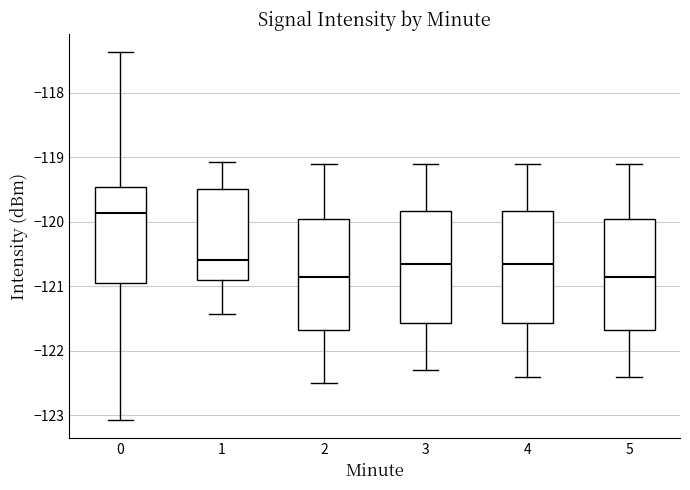

Reading left to right, transcribe this box plot: for each box, give where its median line is, the range the box spans, and where its two whiskers end, as read against the y-axis. The values are not printed on the chart, so give them approximately, as read against the axis.

0: median -119.9, box -121.0 to -119.5, whiskers -123.1 to -117.4
1: median -120.6, box -120.9 to -119.5, whiskers -121.4 to -119.1
2: median -120.8, box -121.7 to -119.9, whiskers -122.5 to -119.1
3: median -120.6, box -121.6 to -119.8, whiskers -122.3 to -119.1
4: median -120.6, box -121.6 to -119.8, whiskers -122.4 to -119.1
5: median -120.8, box -121.7 to -119.9, whiskers -122.4 to -119.1